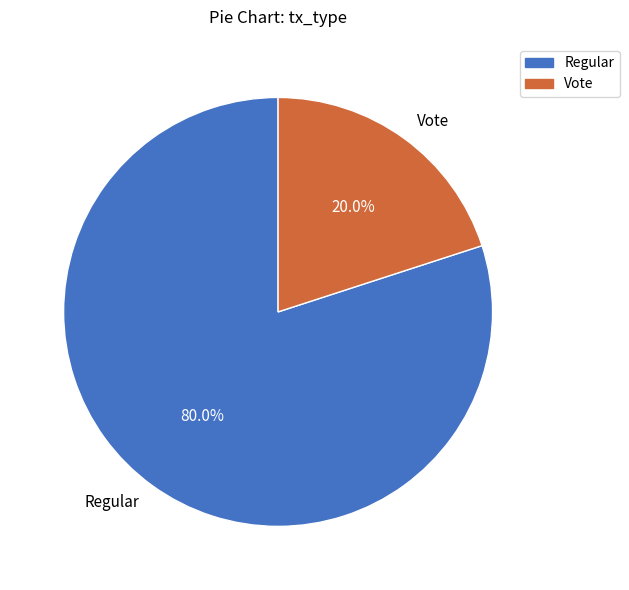

To the nearest percent, what is the combined percentage of Regular and Vote?

100%